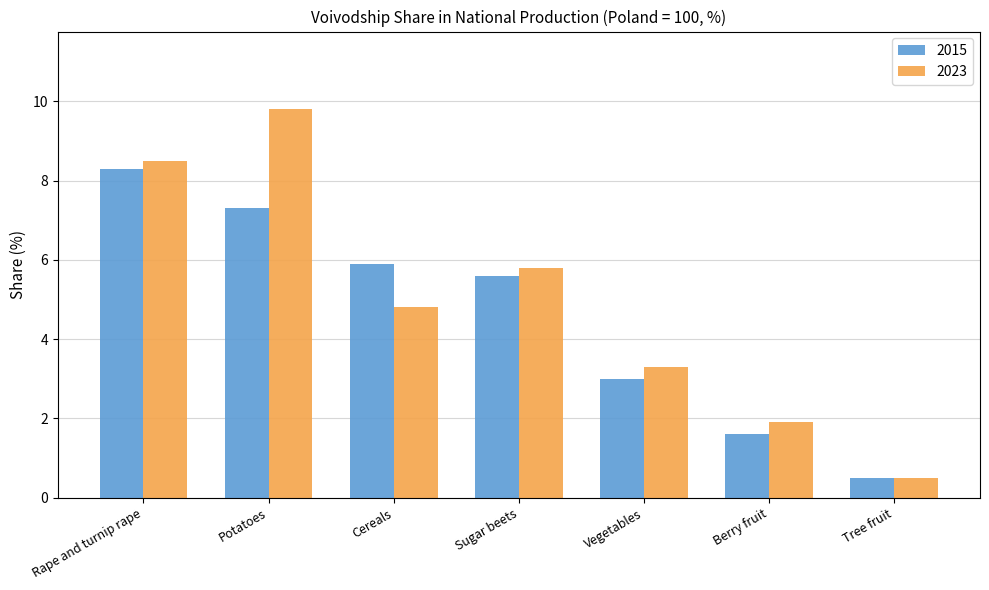

True or false: 2015 has a value of 8.3 at Rape and turnip rape.

True